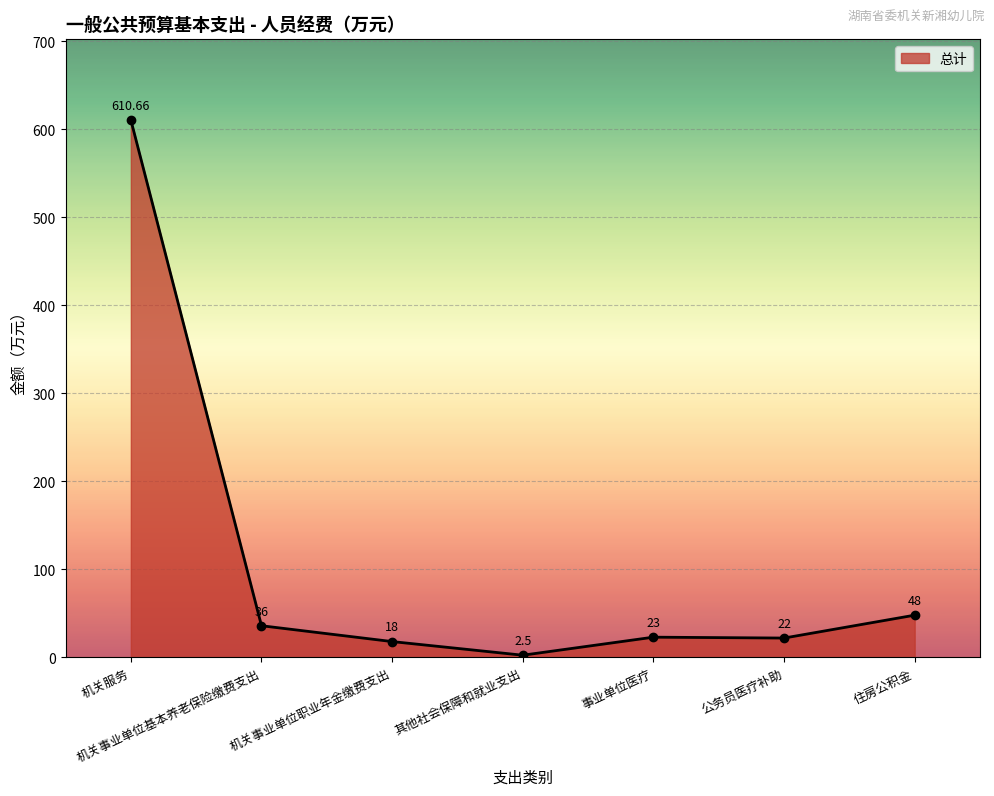

Reading left to right, list all the values displayed in this chart.

机关服务=610.7	机关事业单位基本养老保险缴费支出=36.0	机关事业单位职业年金缴费支出=18.0	其他社会保障和就业支出=2.5	事业单位医疗=23.0	公务员医疗补助=22.0	住房公积金=48.0